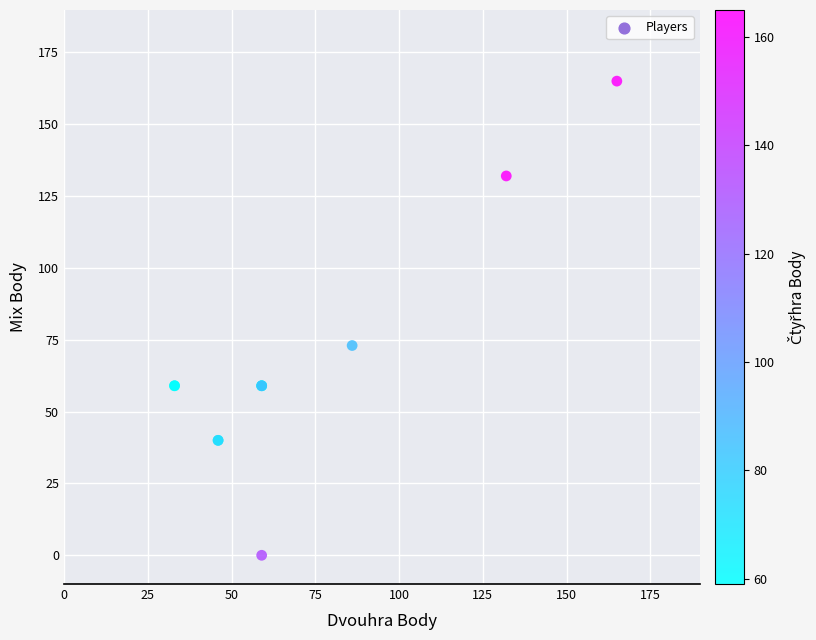

What Y value in the scatter plot is closest to 82?

73